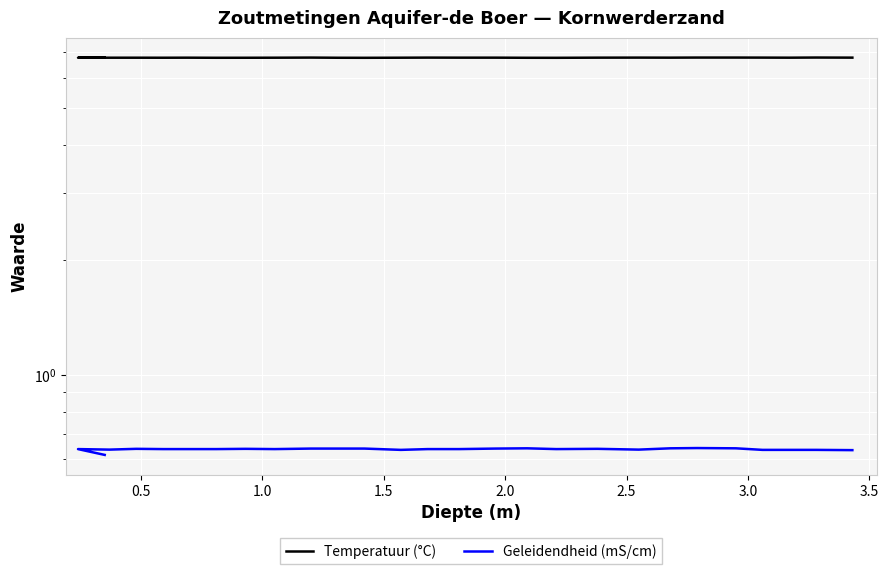

What is the maximum value shown in the chart?

6.8